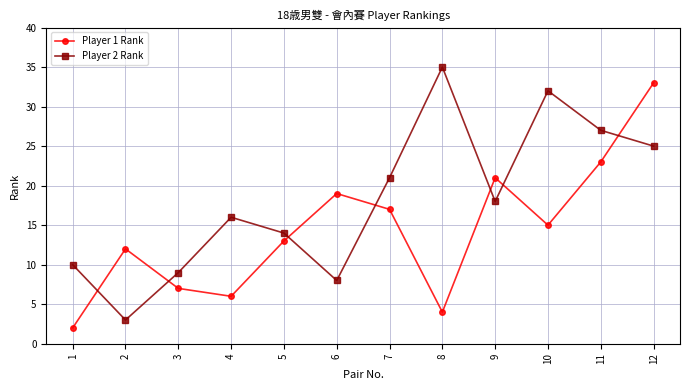

What is the difference between the Player 2 Rank values at 2 and 8?

32